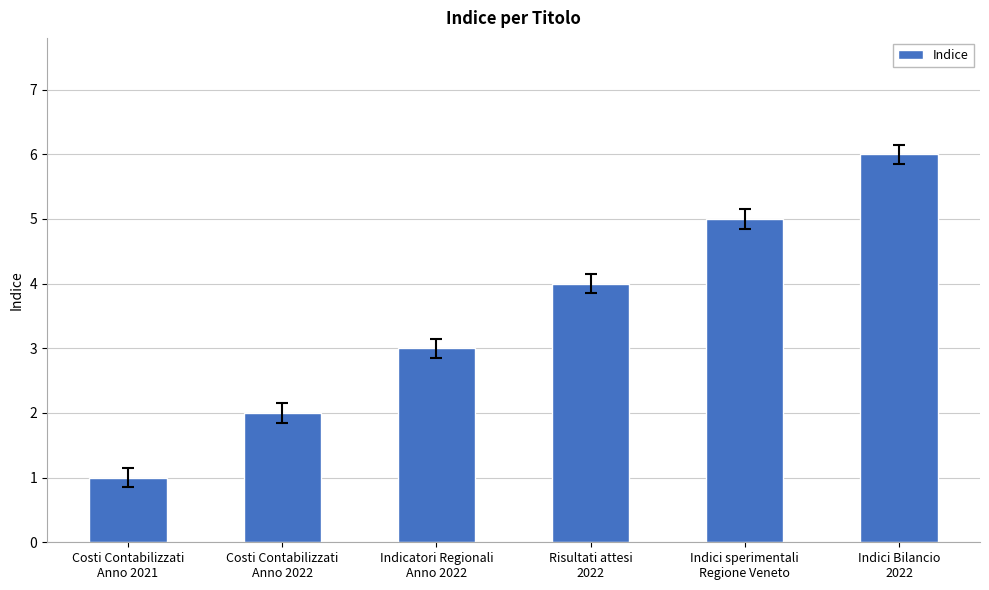

How many values are between 2 and 5?

4